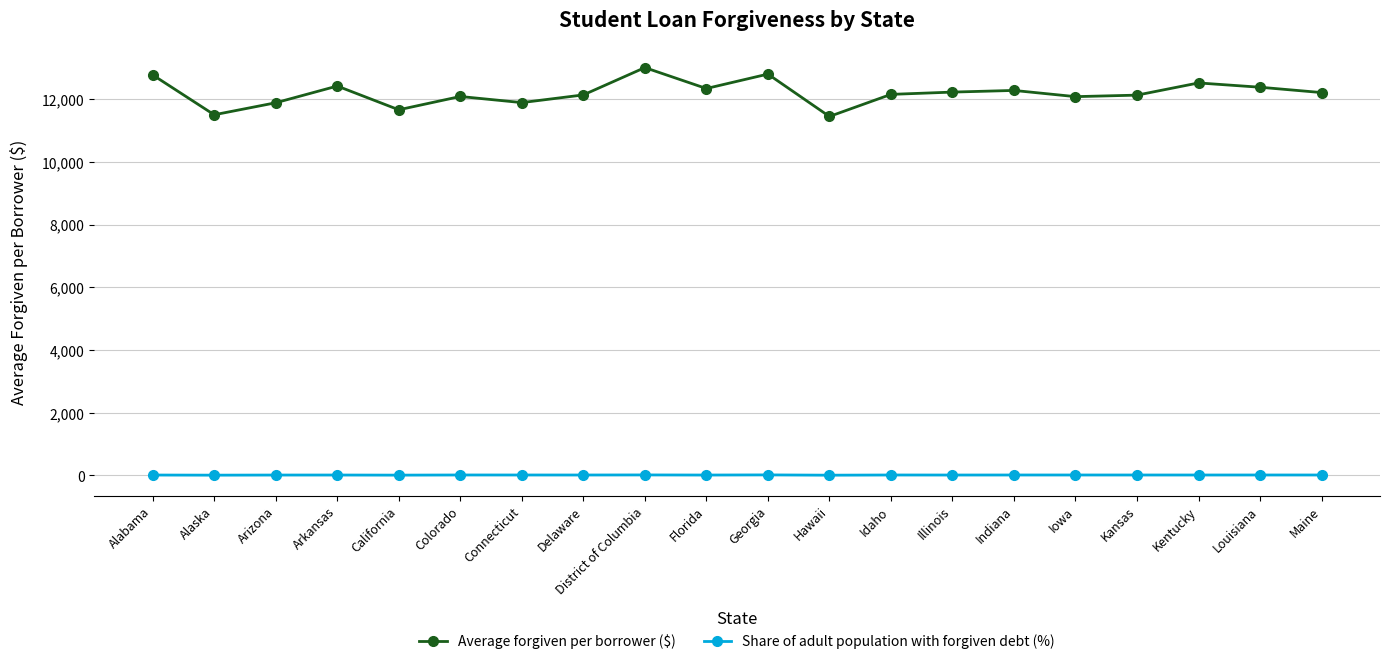

What is the difference between the second highest and minimum values in the Share of adult population with forgiven debt (%) series?

7.9